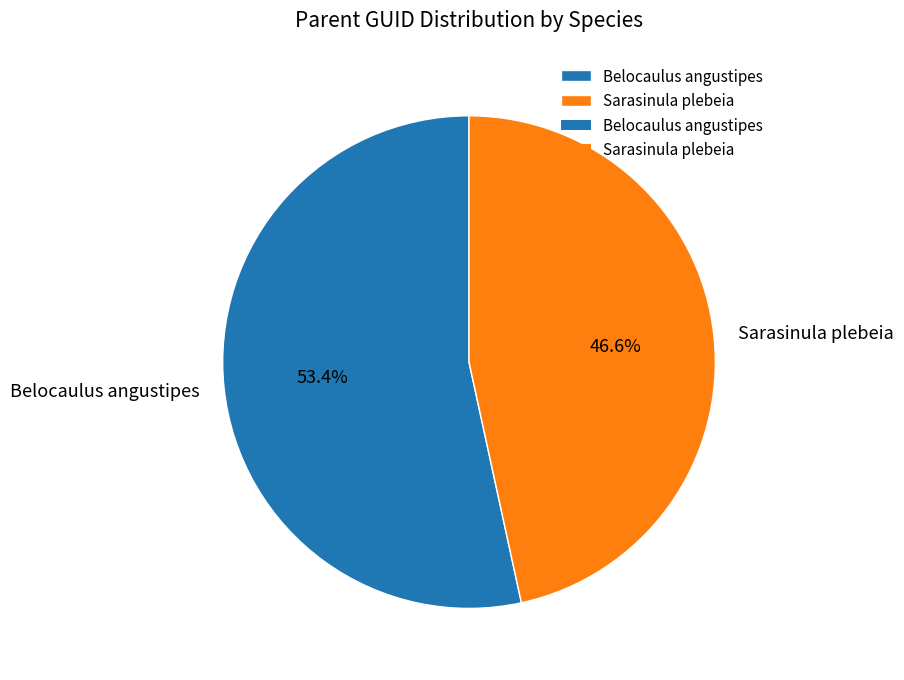

To the nearest percent, what percentage of the pie is Belocaulus angustipes?

53%